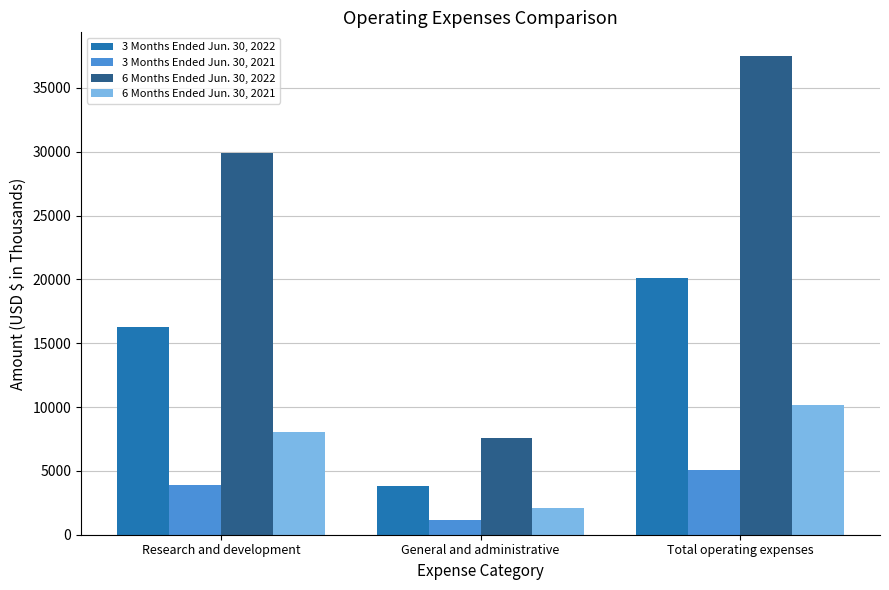

How many data points in 3 Months Ended Jun. 30, 2022 are less than 16300?

1